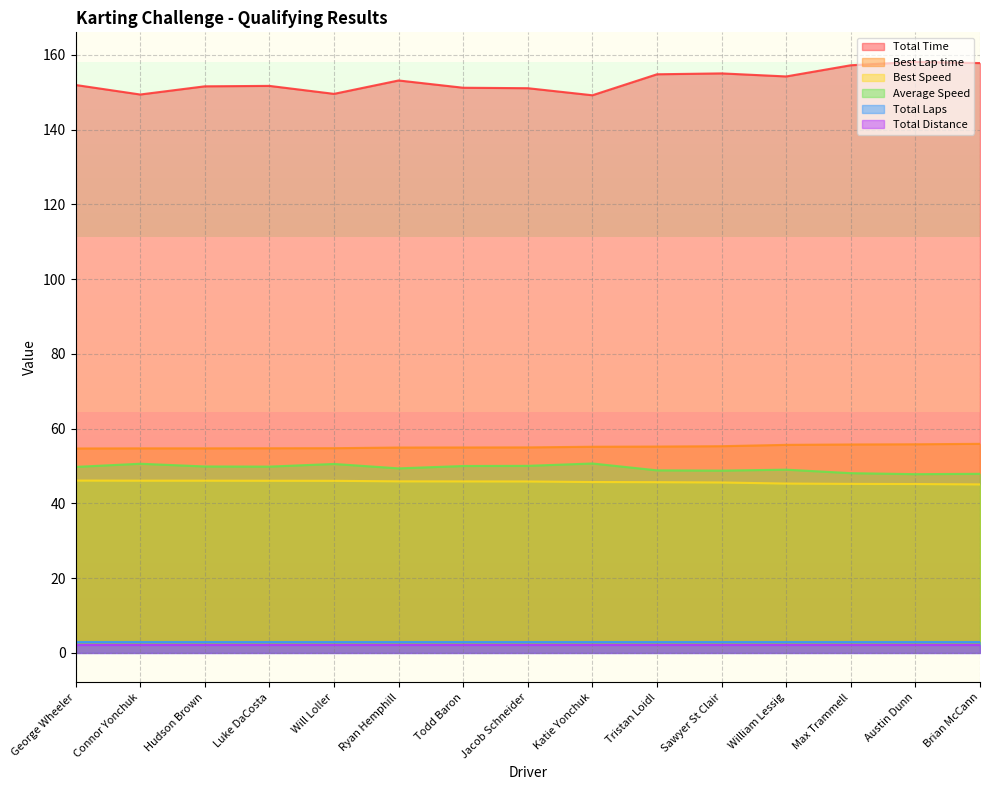

How many categories are shown in the chart?

15